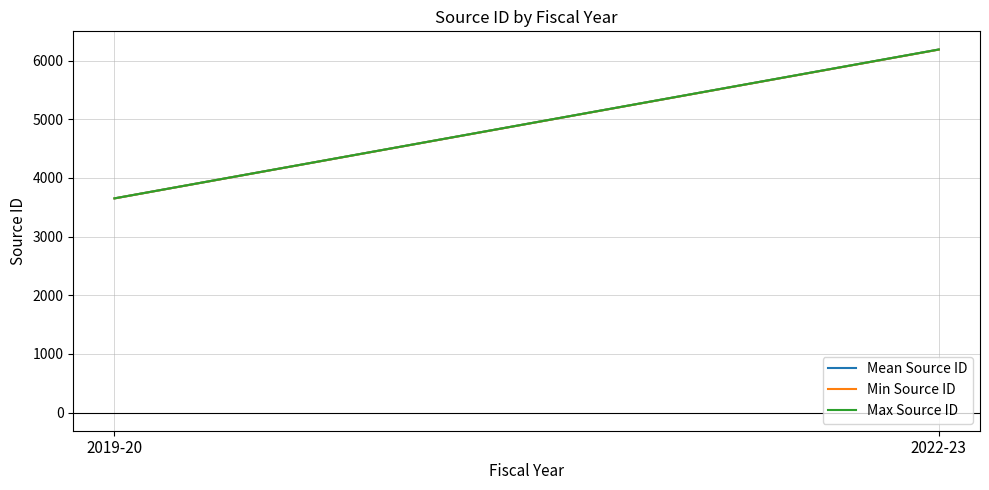

The Max Source ID series shows 933.1 at 2019-20. True or false?

False